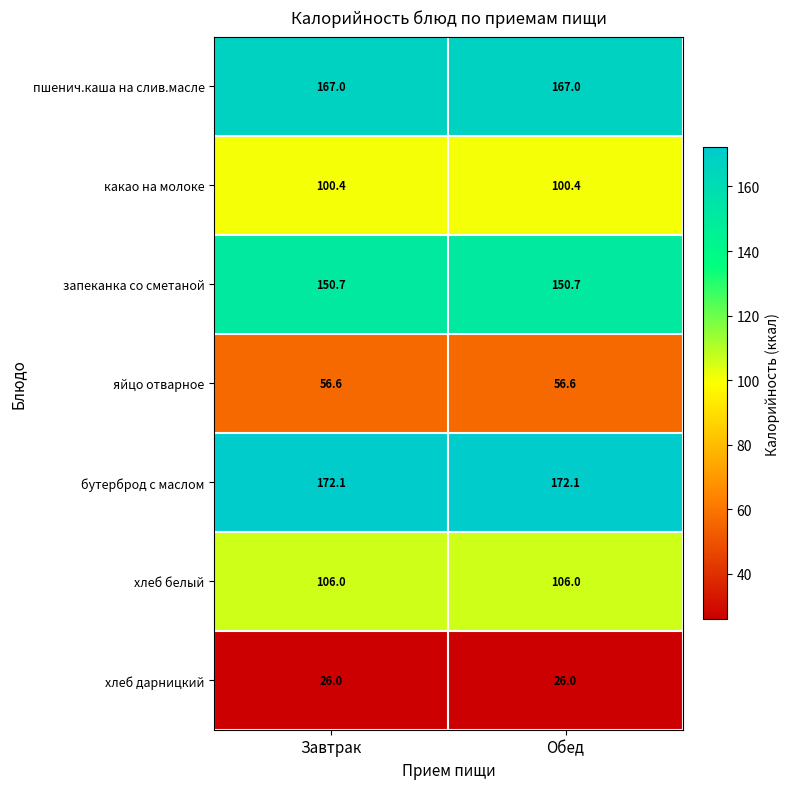

Is the value of пшенич.каша на слив.масле at Завтрак greater than the value of хлеб дарницкий at Завтрак?

Yes